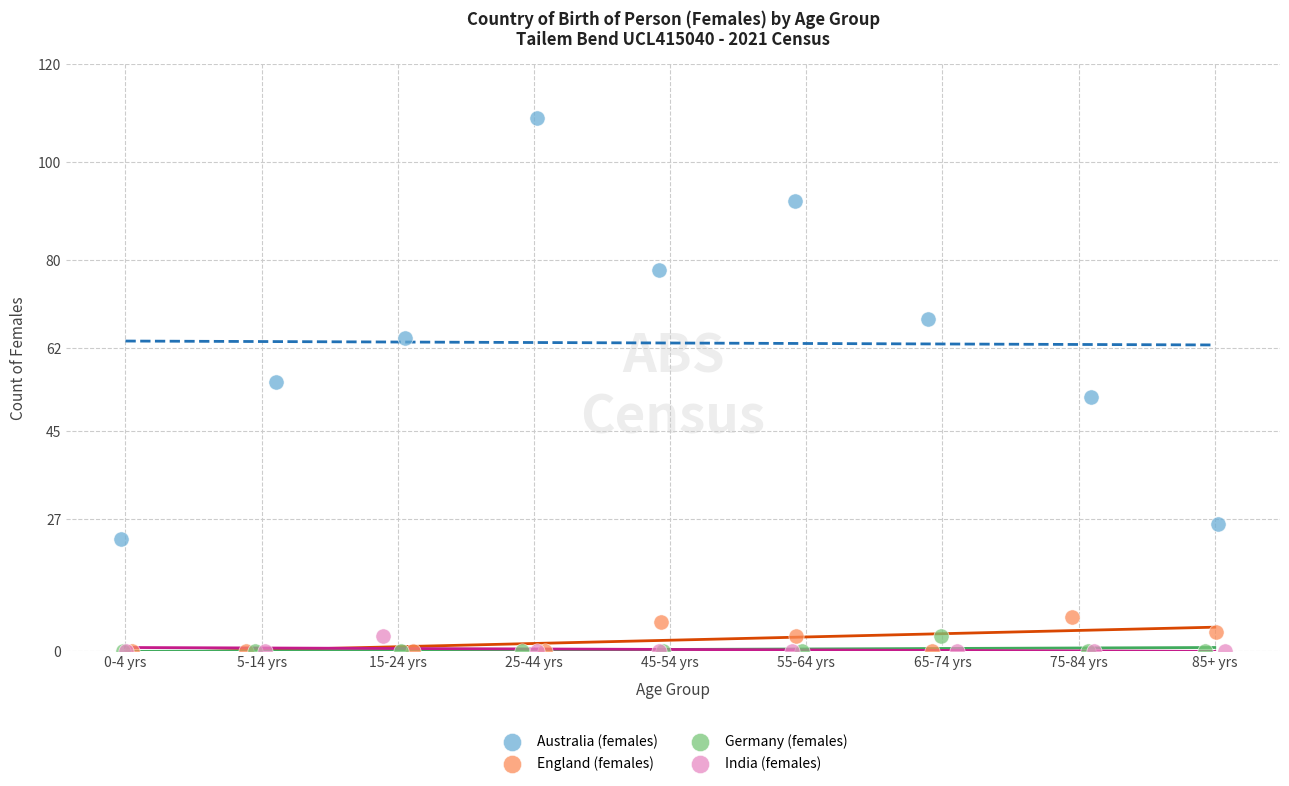

Which series reaches the maximum Y coordinate?

Australia (females)